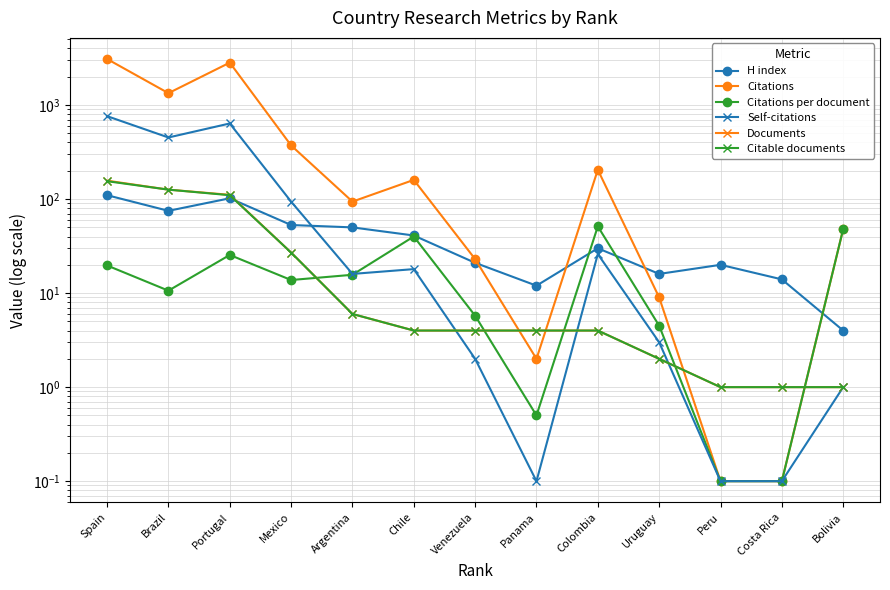

Between Mexico and Panama, which is larger?

Mexico